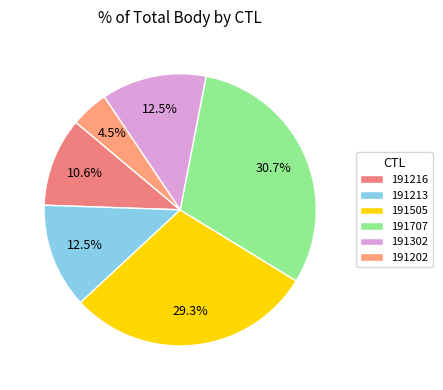

Combined, what portion of the pie is 191302 and 191216?

23.0%